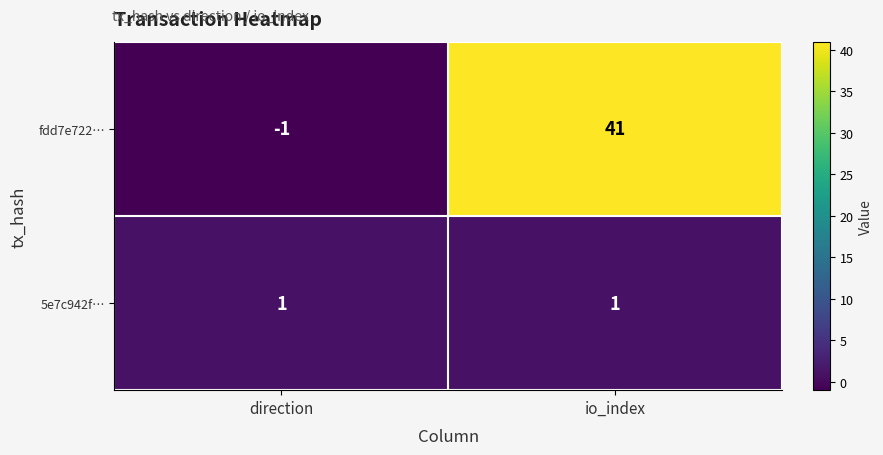

Which series has the widest spread of values?

fdd7e722…